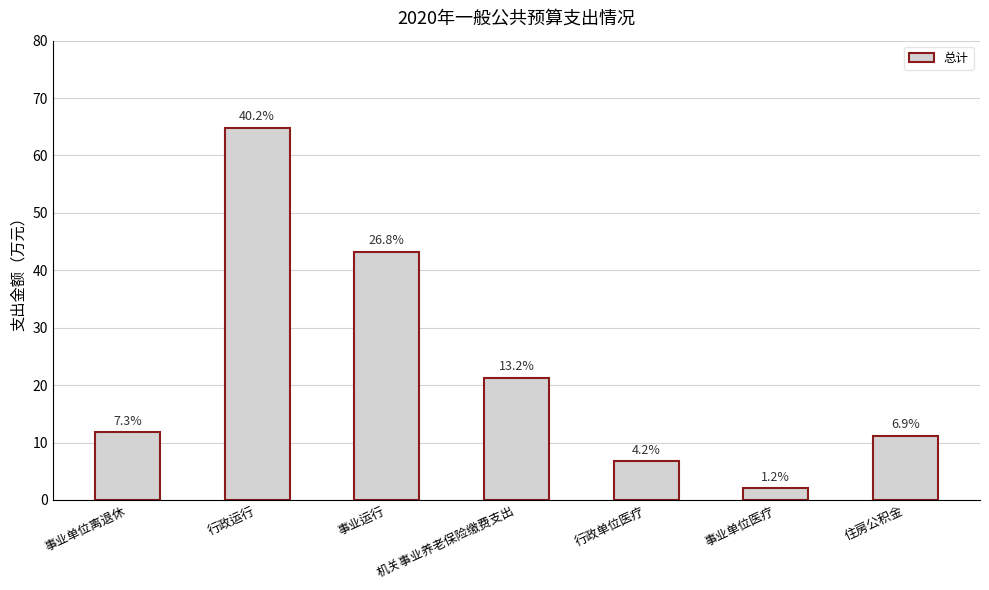

How many bars are there in total?

7